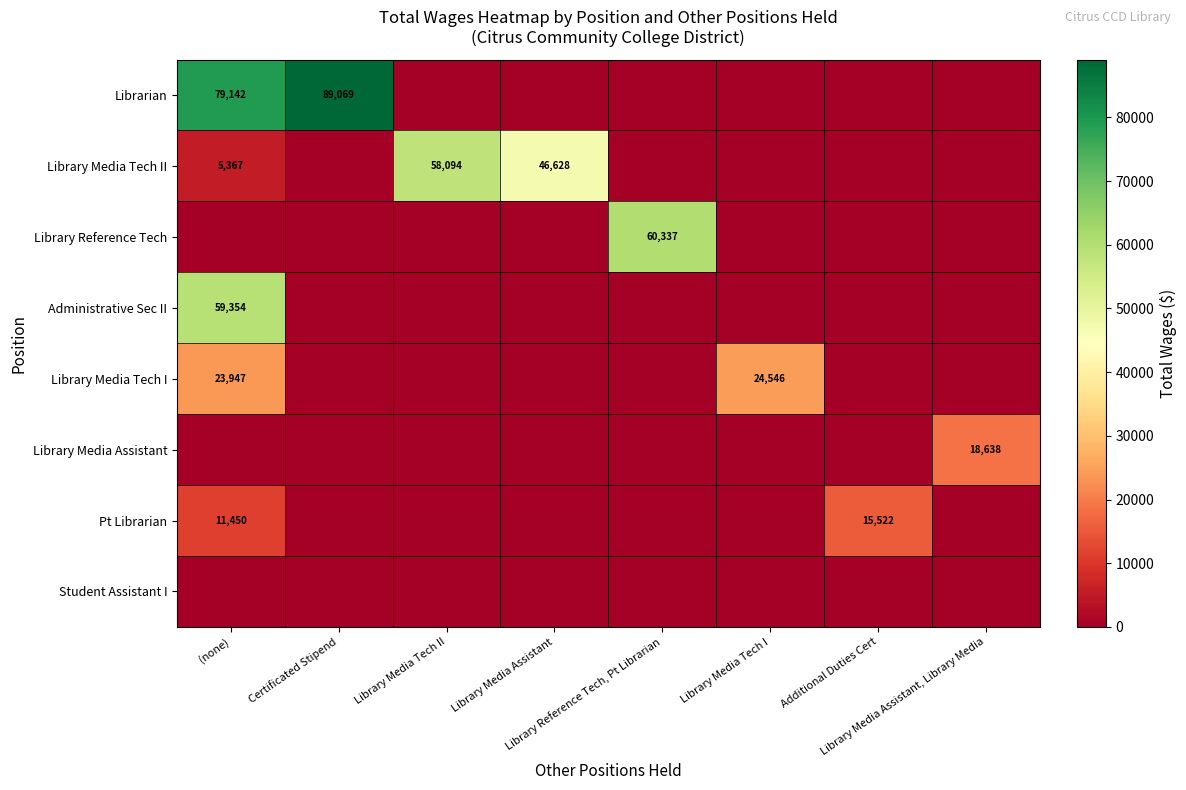

Is it true that Library Reference Tech equals 0 at Additional Duties Cert?

True